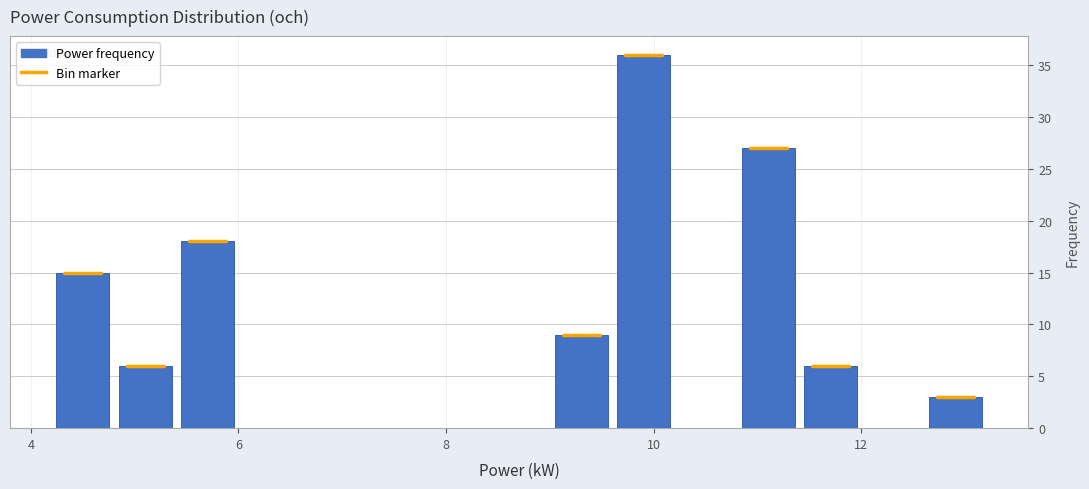

Read against the x-axis, roughly where is the centre of the tallest bar?

10.0